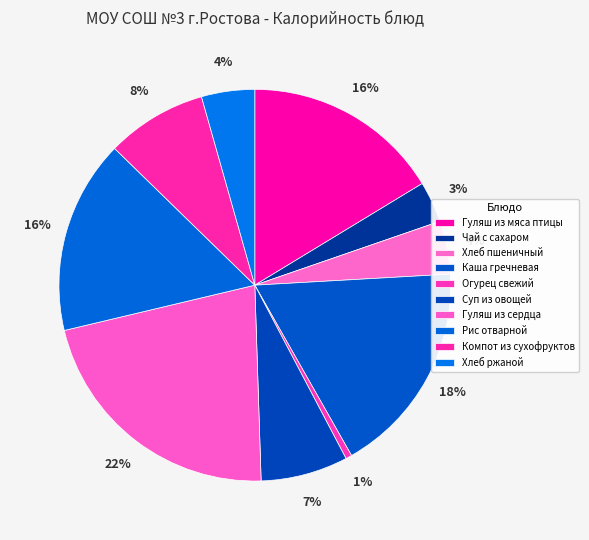

How many segments does this pie chart have?

10